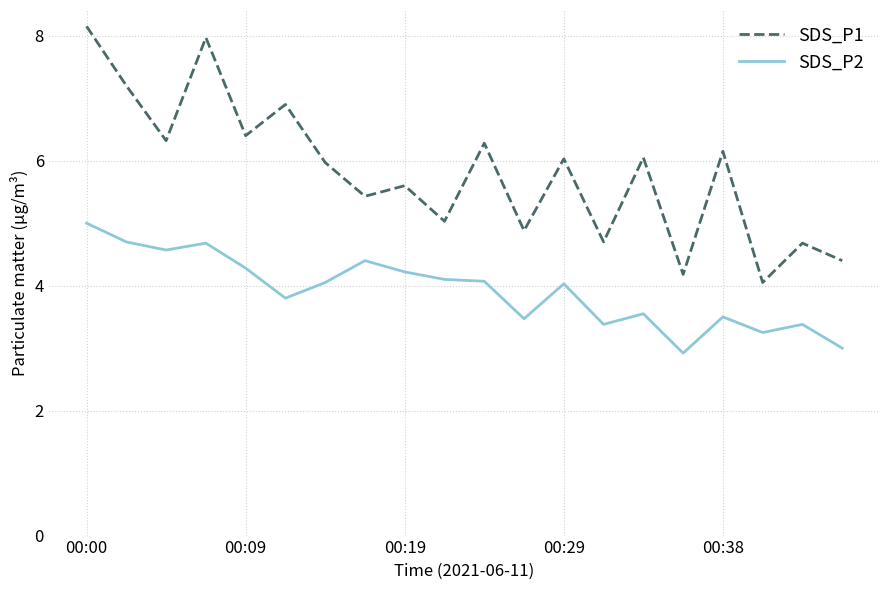

Does the chart display data point markers on the line(s)?

No